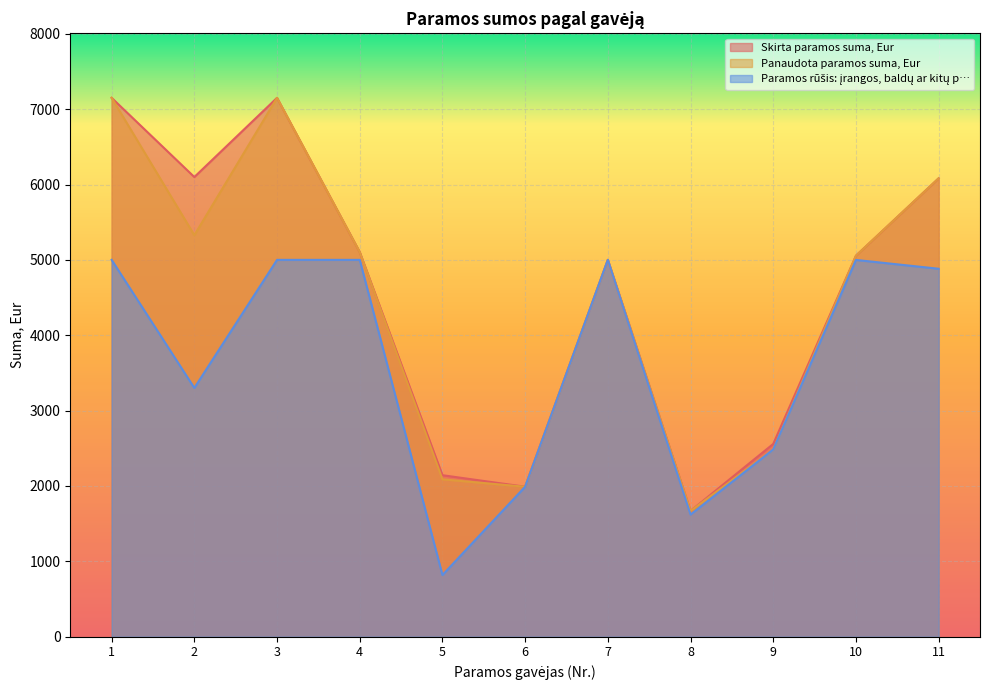

True or false: Panaudota paramos suma, Eur has more than 1 points higher than both neighbors.

True